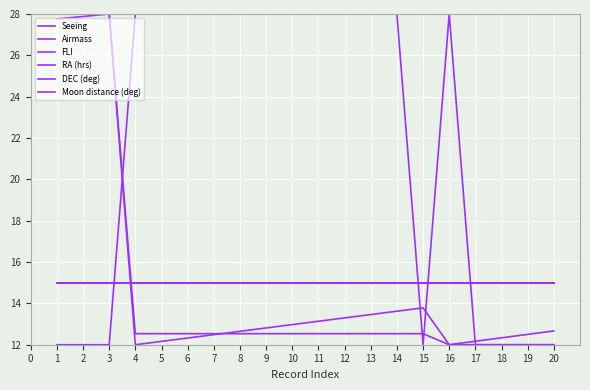

What value does the FLI series have at 15?

15.0